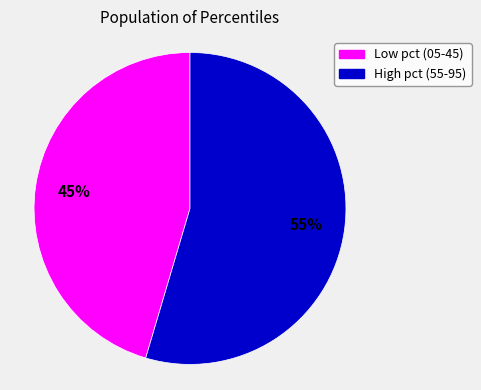

To the nearest percent, what is the average slice percentage?

50%